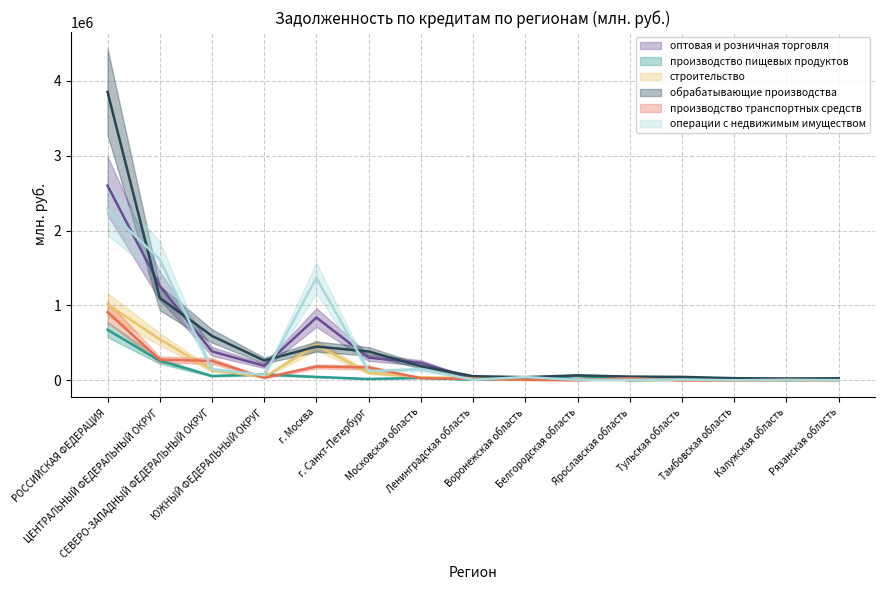

True or false: обрабатывающие производства has more than 0 interior local peaks.

True